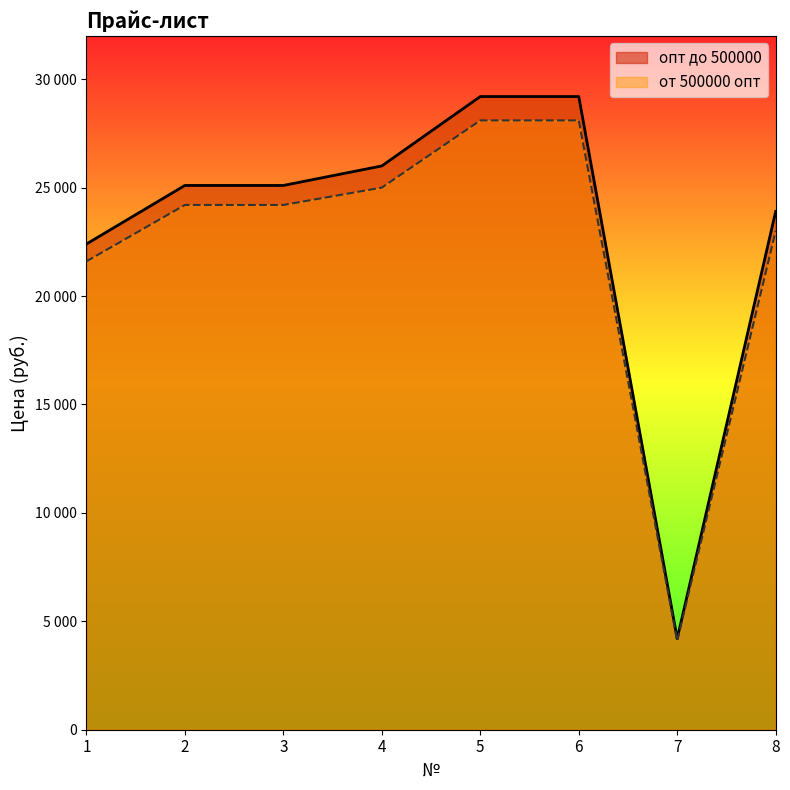

True or false: от 500000 опт and опт до 500000 cross at least once.

False